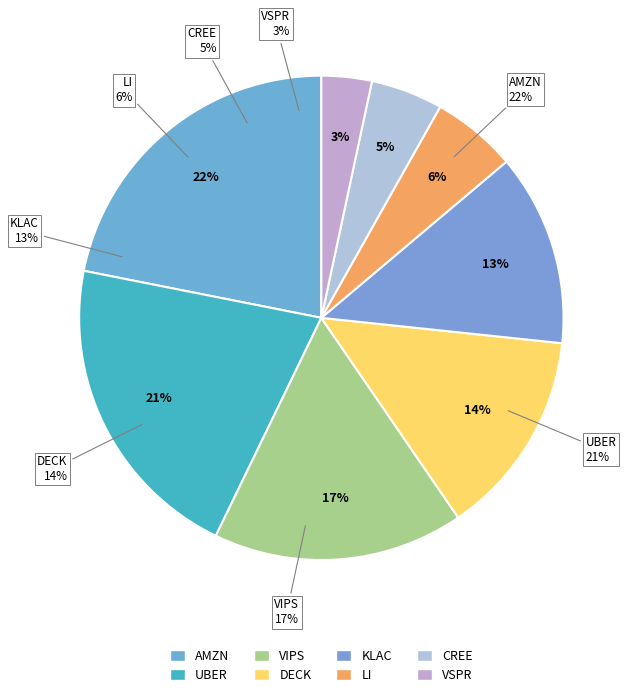

How many segments does this pie chart have?

8